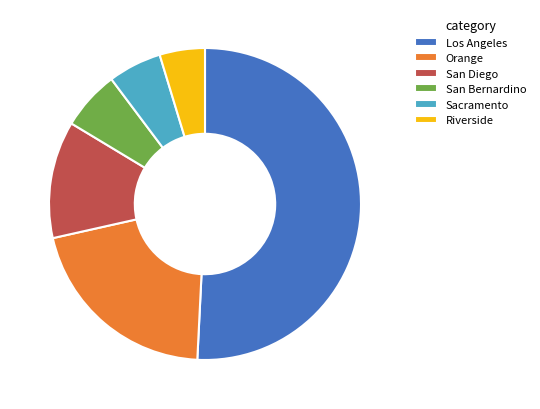

Do Riverside and Orange together represent more than half of the pie?

No